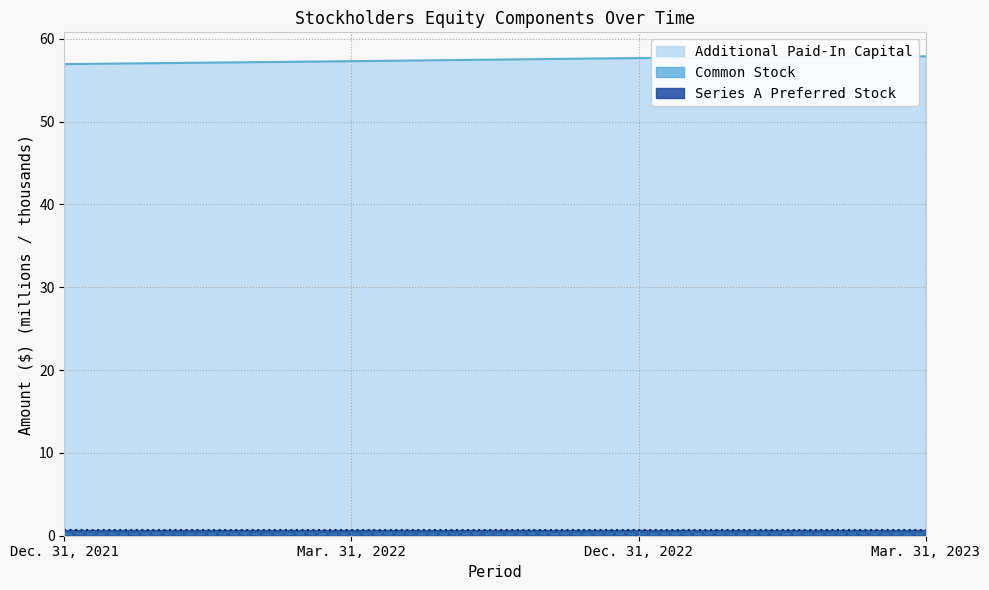

What is the total value across all series at Dec. 31, 2022?

58.5